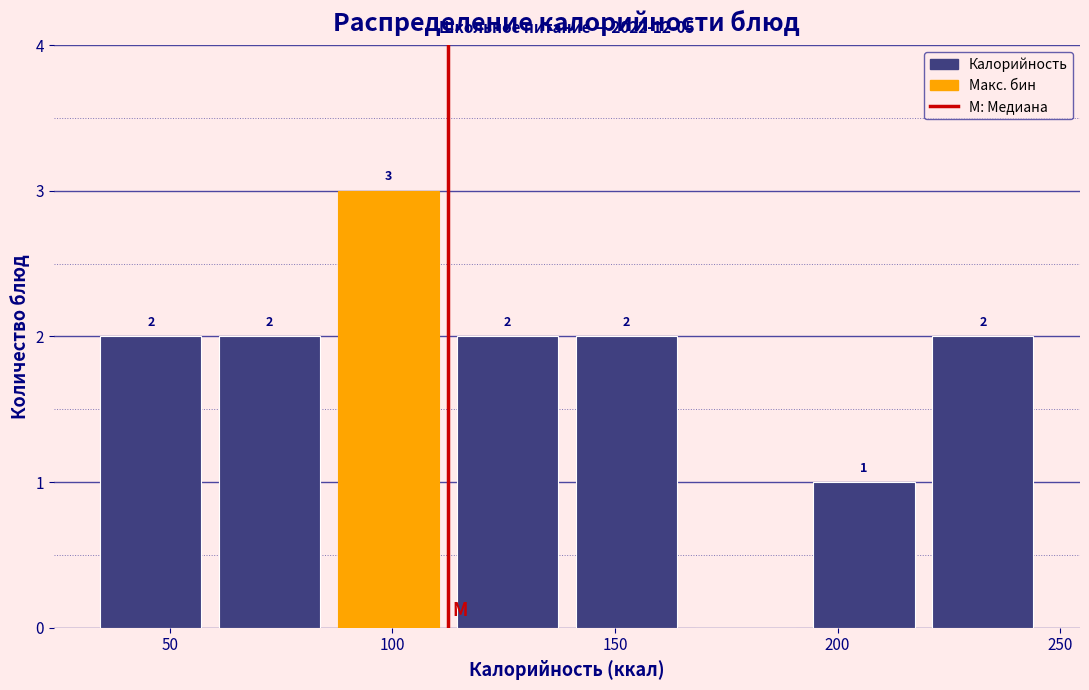

Over which range of the x-axis is the bar tallest?

85 to 115